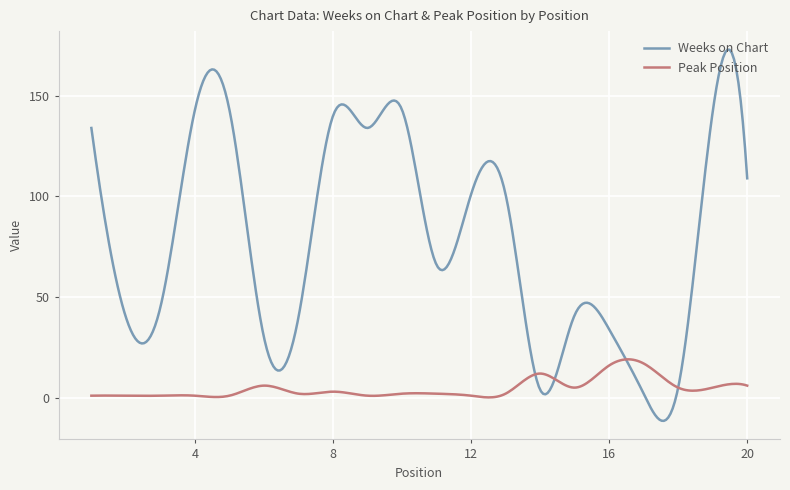

Which series has the widest spread of values?

Weeks on Chart